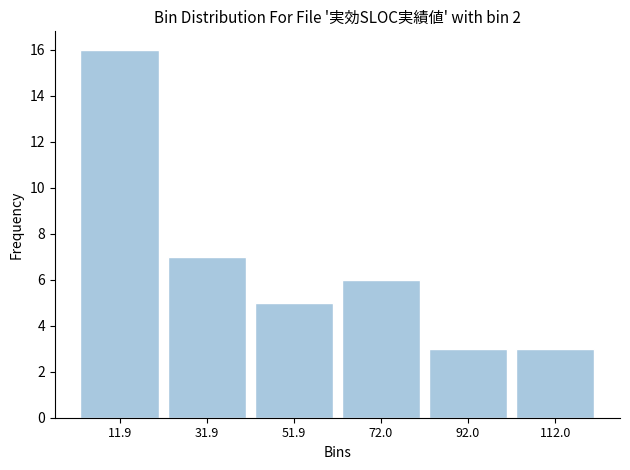

Reading left to right, transcribe this chart: for each bar, give the range it covers on the x-axis and its height. Neither the bar edges nor the heights are printed on the chart, so give them approximately, as read against the axes.

0 to 20: 16
20 to 40: 7
40 to 60: 5
60 to 80: 6
80 to 100: 3
100 to 120: 3